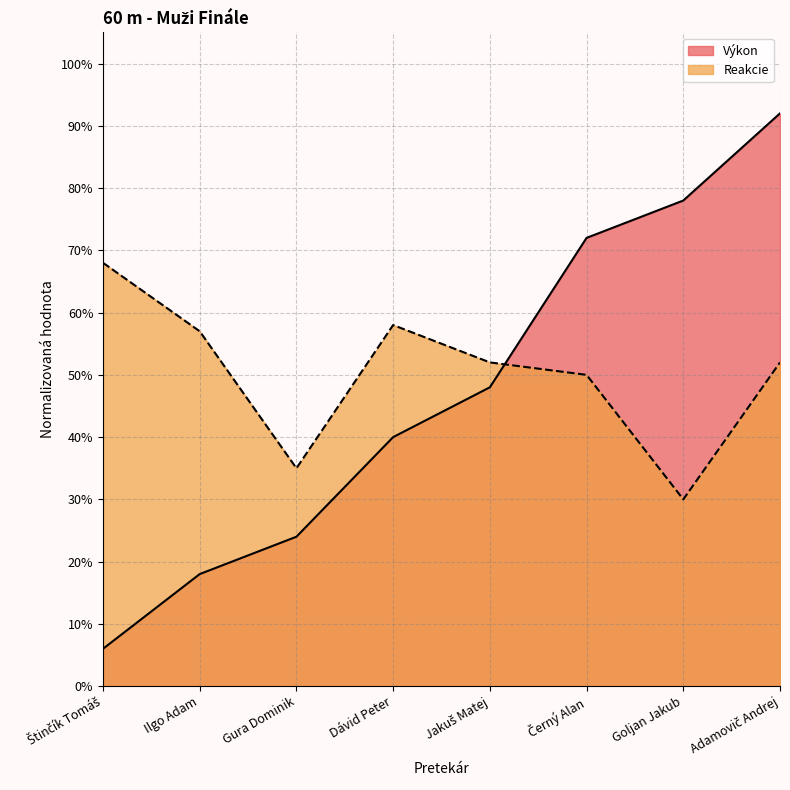

What is the smallest value displayed?

0.1